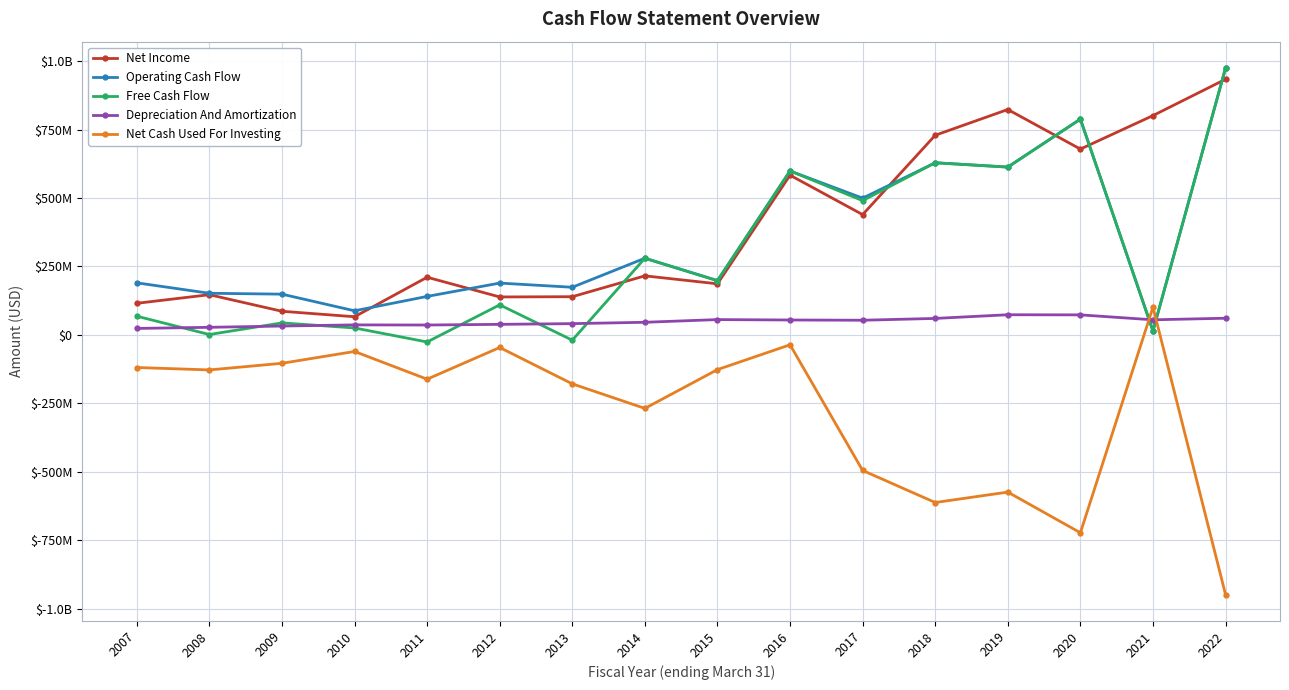

What are all the series names shown in the legend?

Net Income, Operating Cash Flow, Free Cash Flow, Depreciation And Amortization, Net Cash Used For Investing